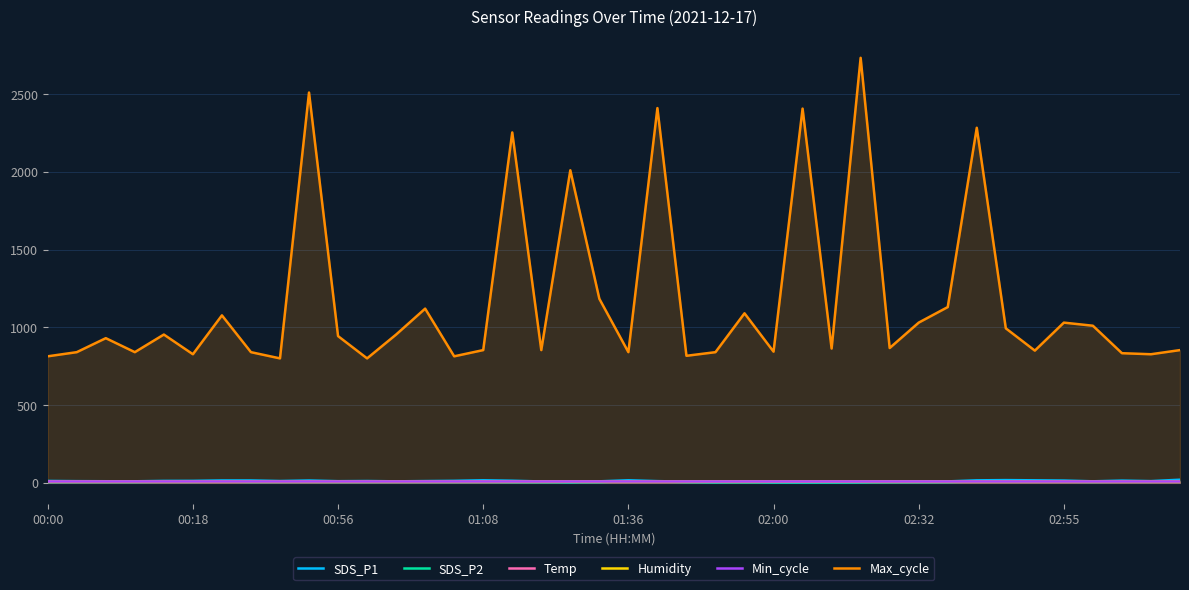

Reading left to right, extract all data points from this chart.

SDS_P1: 11.7	10.4	9.8	9.4	12.0	12.3	14.9	14.8	11.2	14.6	10.2	11.2	9.2	10.9	12.4	15.9	13.1	8.4	4.7	9.2	16.0	10.5	7.2	4.8	8.5	3.3	2.9	3.6	4.4	8.9	9.3	8.8	15.6	17.1	15.7	14.2	9.4	13.8	10.6	19.6
SDS_P2: 4.8	5.0	5.2	5.0	6.1	5.8	7.4	5.2	5.5	5.9	5.3	5.3	5.6	5.4	5.2	5.4	4.2	3.8	3.4	4.2	9.3	7.6	4.2	3.0	2.7	2.7	2.5	2.3	3.0	3.6	3.9	4.5	7.8	7.3	6.5	6.7	5.6	6.5	6.1	8.4
Temp: 8.1	8.1	8.1	8.1	8.1	8.0	8.1	8.1	8.0	8.1	8.1	8.1	8.1	8.1	8.0	8.1	8.1	8.1	8.1	8.0	7.9	8.0	8.0	8.0	8.0	8.0	8.0	8.0	8.0	8.0	8.0	8.0	8.0	8.0	8.0	8.1	8.1	8.1	8.1	8.1
Humidity: 6.7	6.8	6.8	6.7	6.8	6.8	6.8	6.9	6.9	6.9	6.9	6.9	6.9	6.9	6.8	6.9	6.9	7.3	6.9	6.8	6.9	7.0	7.0	7.4	7.0	7.0	7.0	7.0	7.0	7.0	7.2	7.3	7.3	7.7	7.3	7.3	7.4	7.3	7.3	7.4
Min_cycle: 9.0	9.0	9.0	9.0	9.0	9.0	9.0	9.0	9.0	9.0	9.0	9.0	9.0	9.0	9.0	9.0	9.0	9.0	9.0	9.0	9.0	9.0	9.0	9.0	9.0	9.0	9.0	9.0	9.0	9.0	9.0	9.0	9.0	9.0	9.0	9.0	9.0	9.0	9.0	9.0
Max_cycle: 813.3	840.0	930.0	840.0	953.3	826.7	1076.7	840.0	800.0	2510.0	943.3	800.0	953.3	1120.0	813.3	853.3	2253.3	853.3	2010.0	1183.3	840.0	2410.0	816.7	840.0	1090.0	843.3	2406.7	863.3	2733.3	866.7	1030.0	1130.0	2283.3	993.3	850.0	1030.0	1010.0	833.3	826.7	853.3